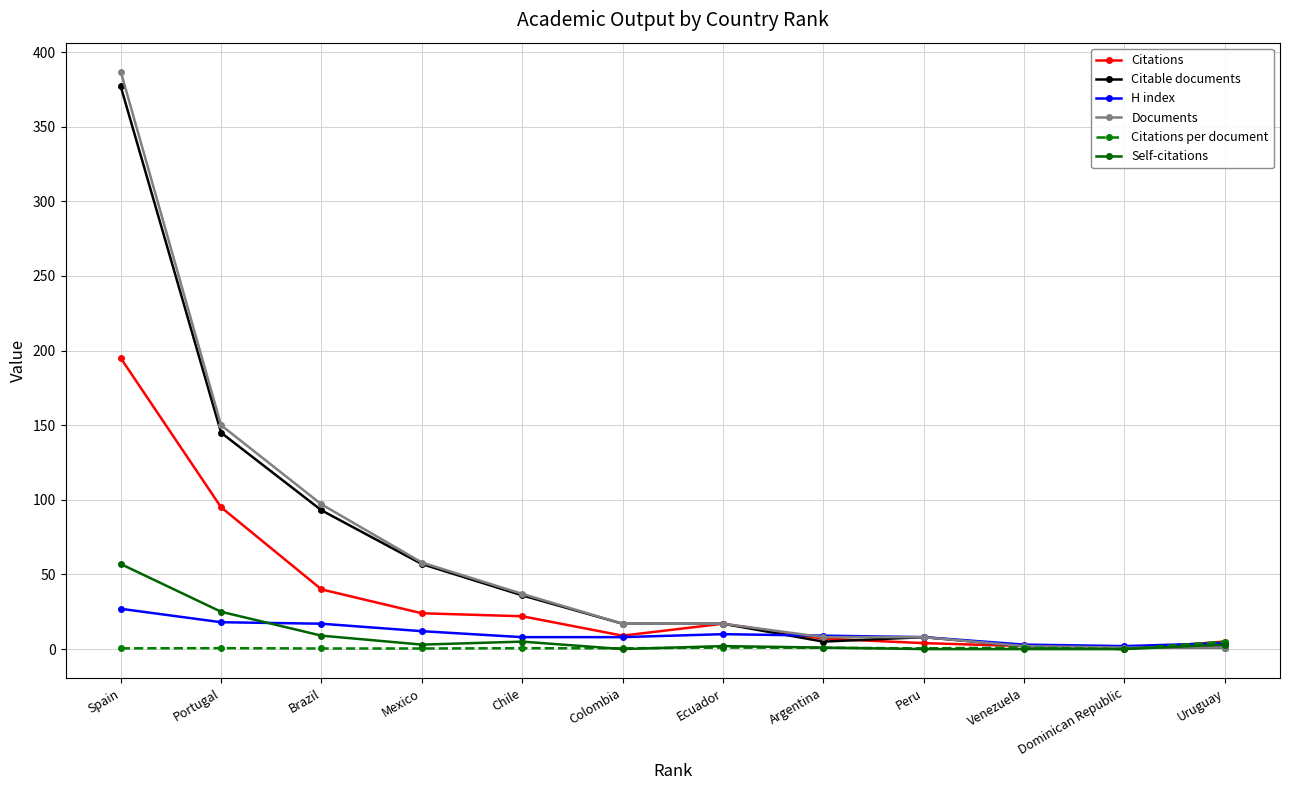

What is the label of the 11th point from the left?

Dominican Republic